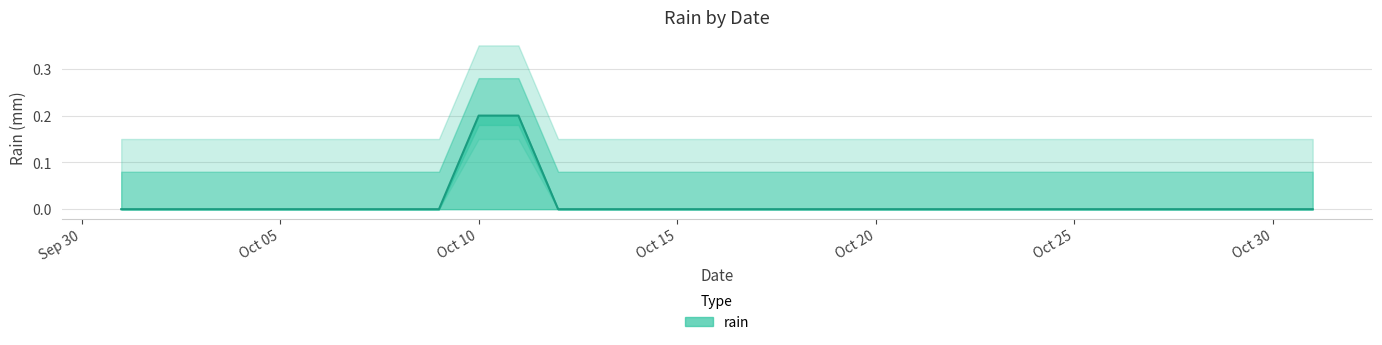

Count the number of data series in this chart.

1